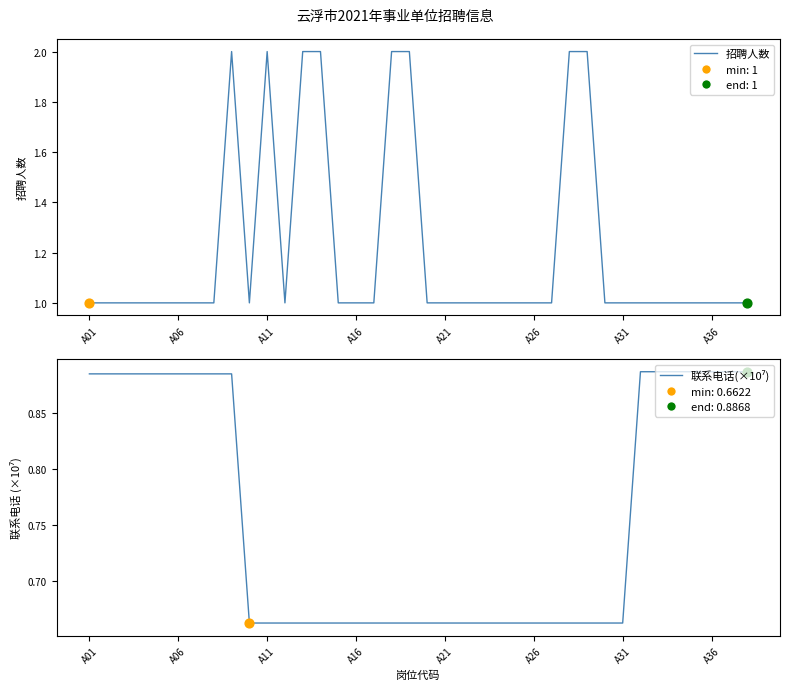

At how many categories does at least one series exceed 1?

8